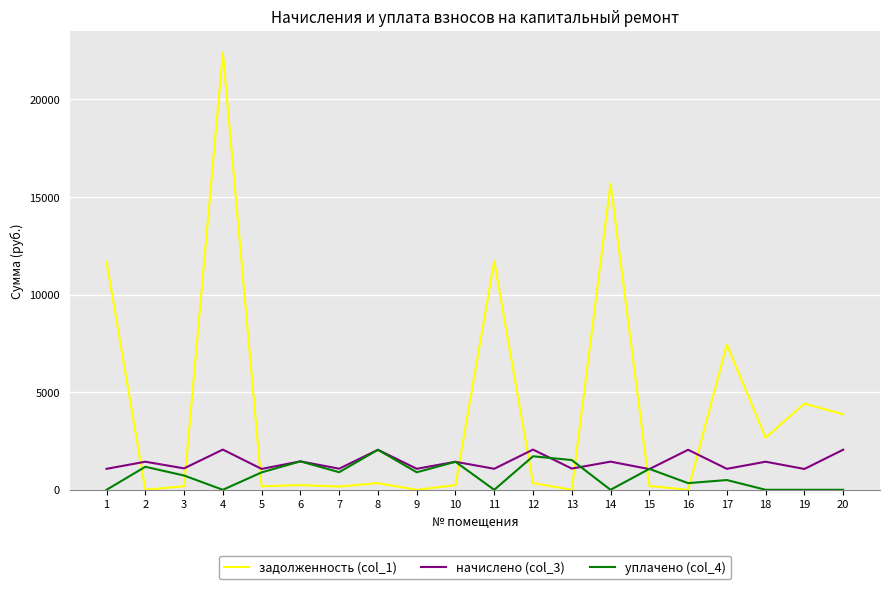

Which category has the highest value across all series?

4